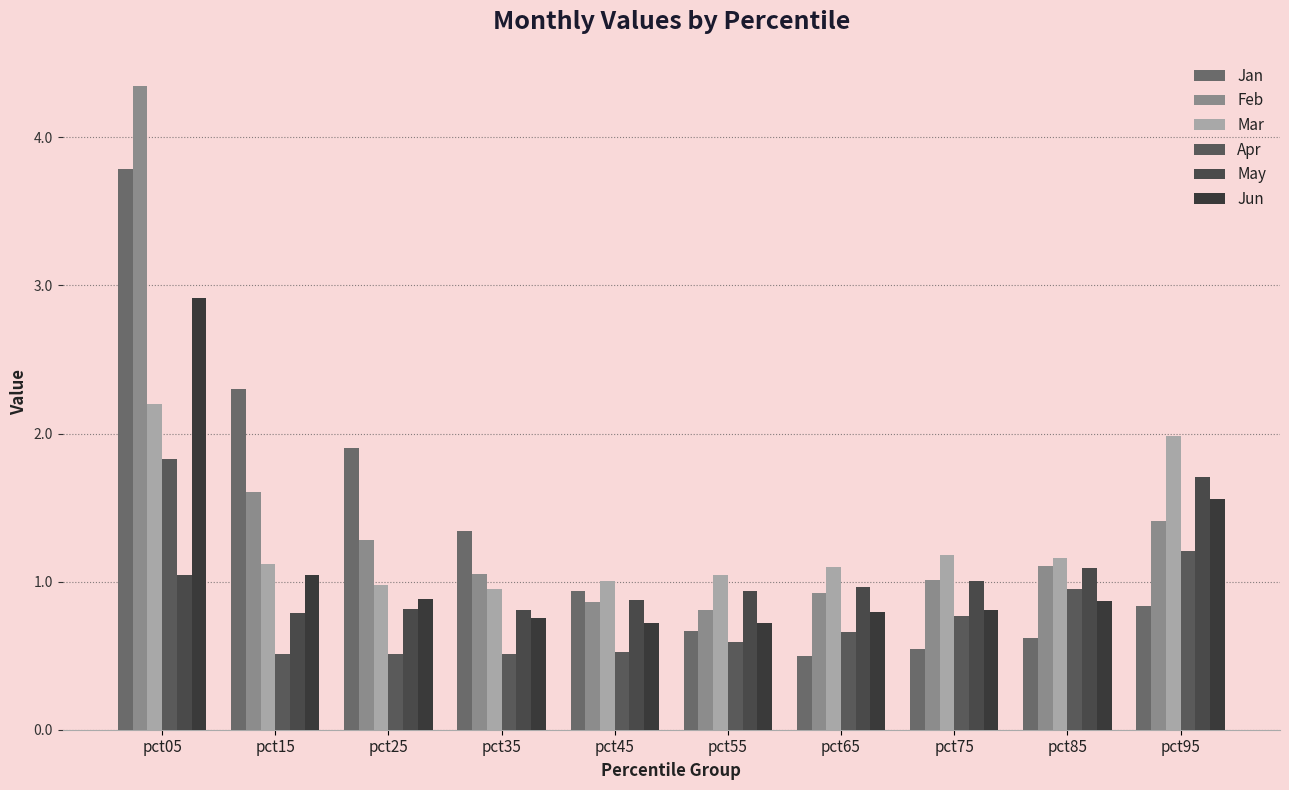

Is the value of May at pct95 greater than the value of Apr at pct65?

Yes